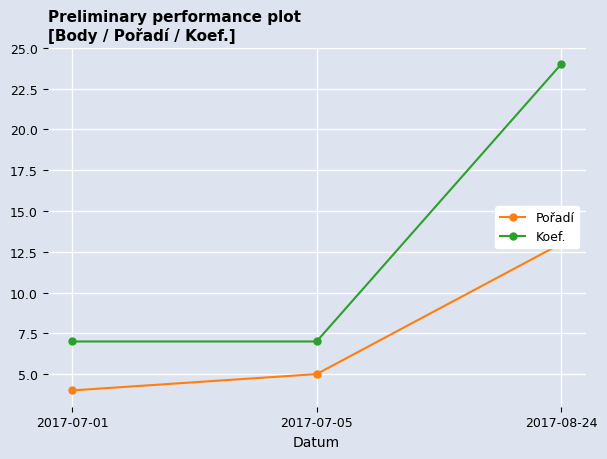

Is this an area chart (filled region under the line)?

No